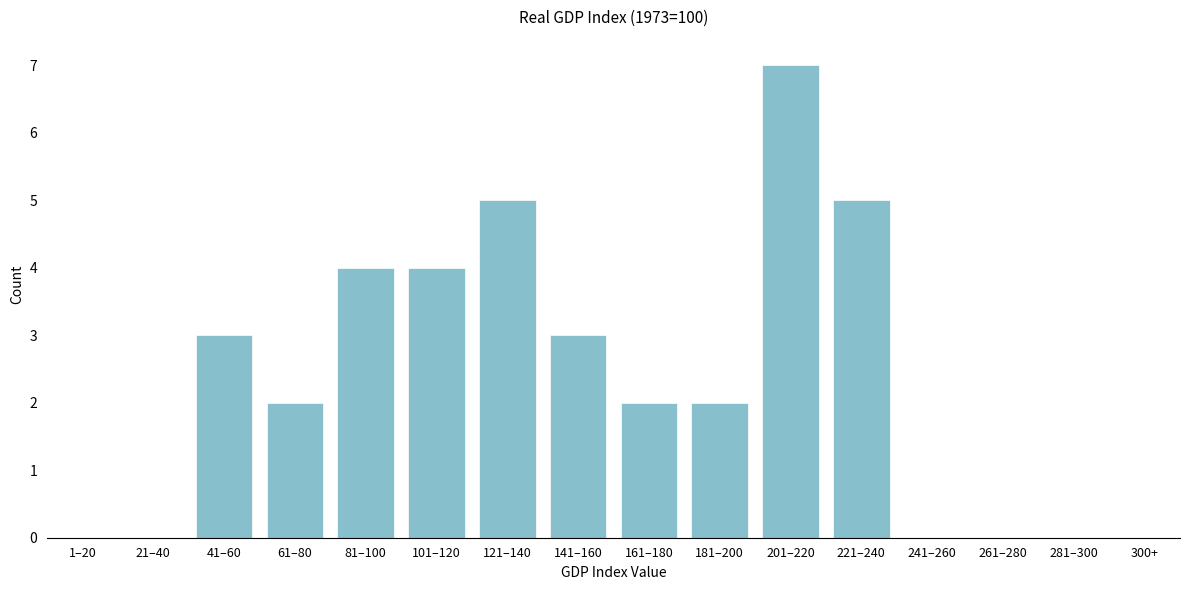

Reading right to left, extract all data points from this chart.

281–300=0	261–280=0	241–260=0	221–240=5	201–220=7	181–200=2	161–180=2	141–160=3	121–140=5	101–120=4	81–100=4	61–80=2	41–60=3	21–40=0	1–20=0